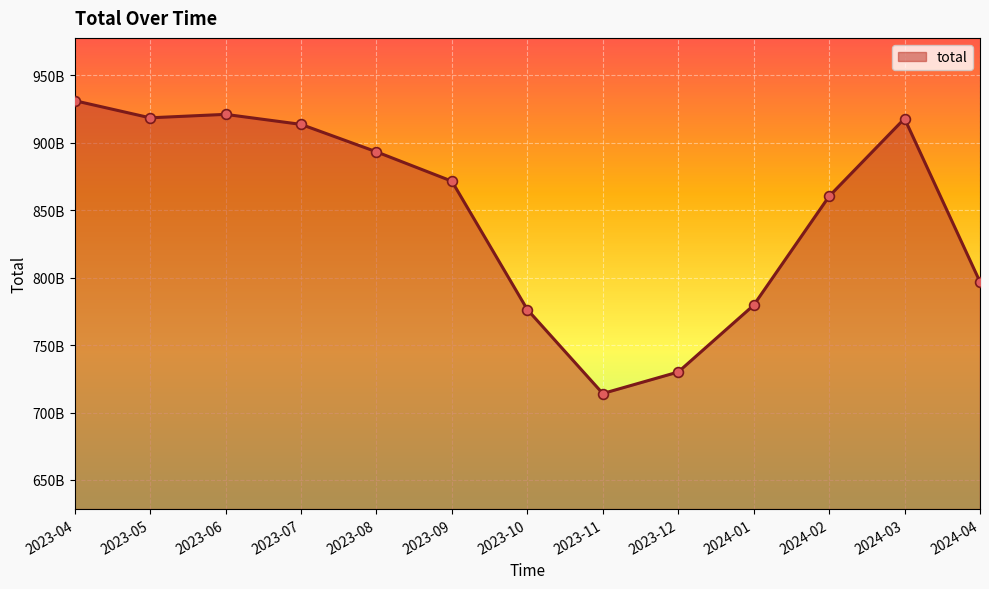

Which has a higher value, 2023-09 or 2023-12?

2023-09